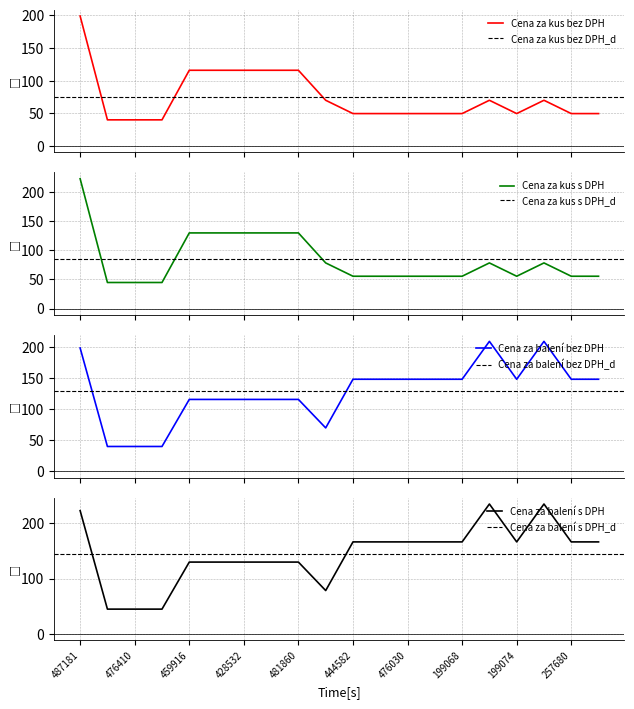

At 428981, list the series in order from smallest to largest.

Cena za kus bez DPH, Cena za balení bez DPH, Cena za kus s DPH, Cena za balení s DPH